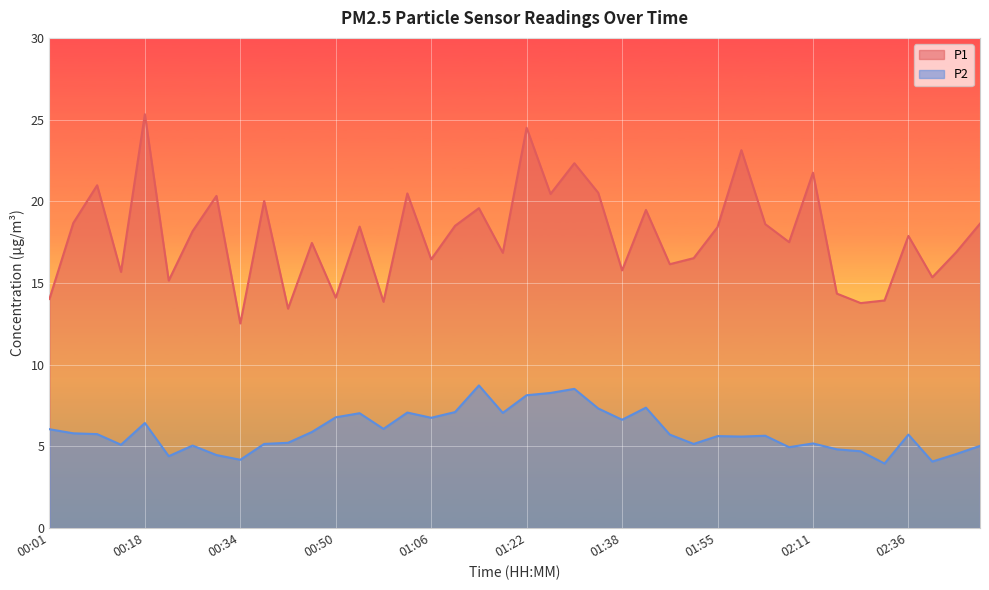

What is the difference between the maximum and minimum values in the P2 series?

4.8